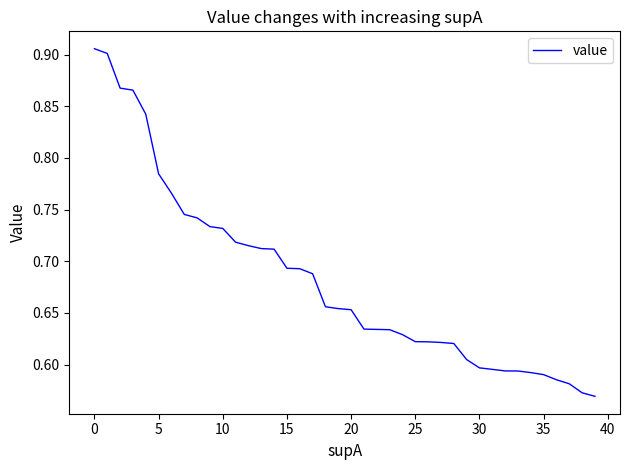

What is the difference between the maximum and minimum values?

0.3